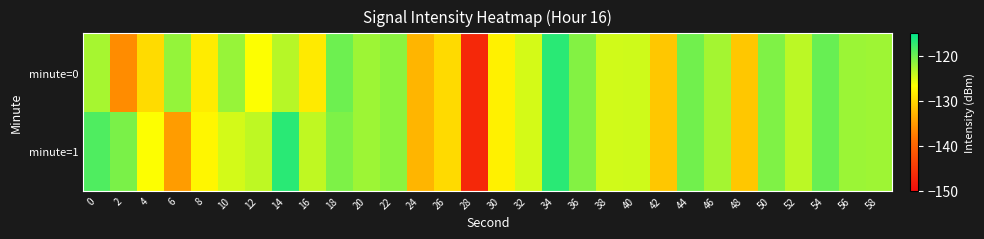

At 56, list the series in order from largest to smallest.

minute=0, minute=1